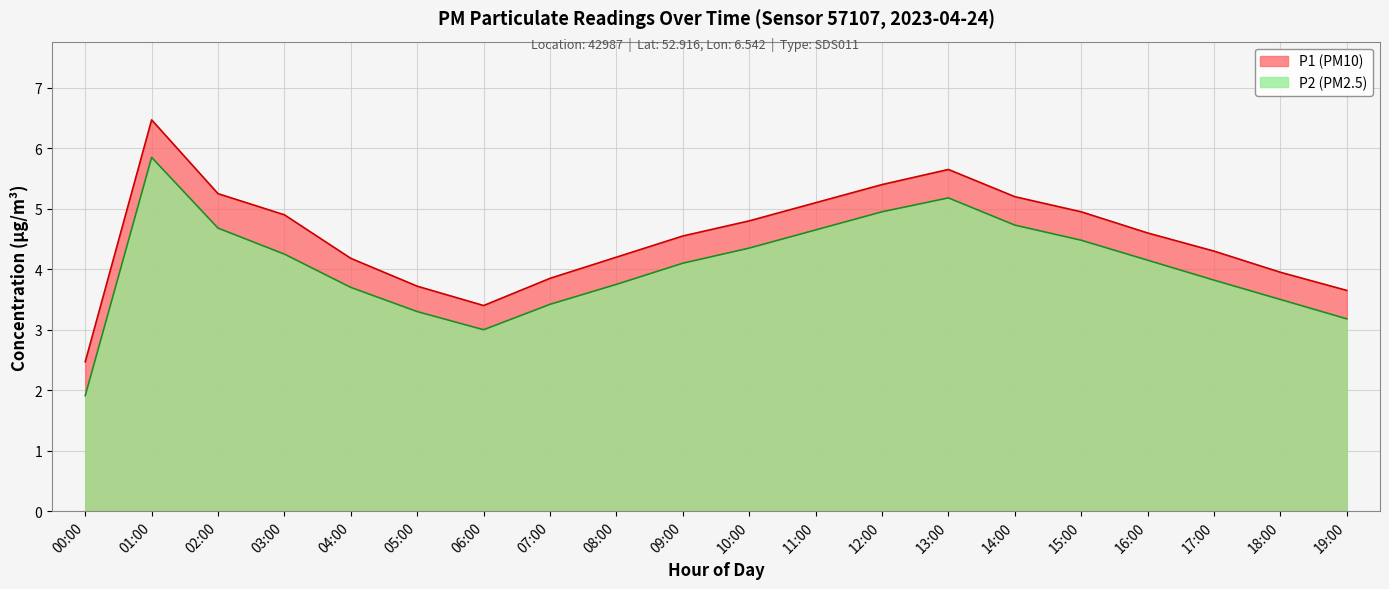

What is the value of the P1 point at the 19th from the left?

3.5